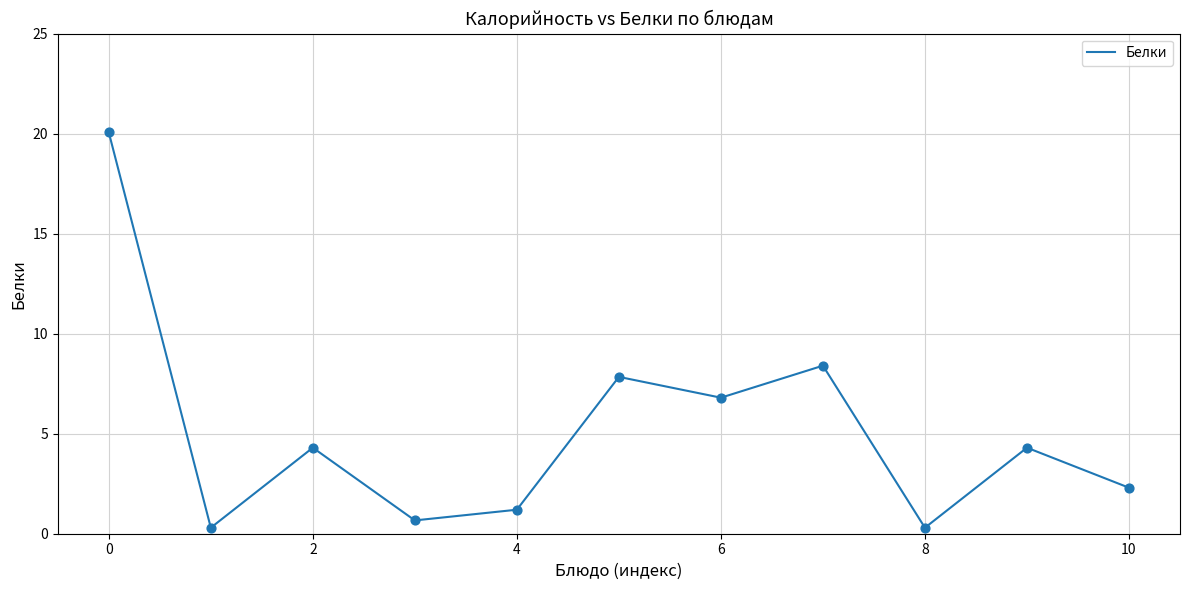

What is the greatest value displayed?

20.1